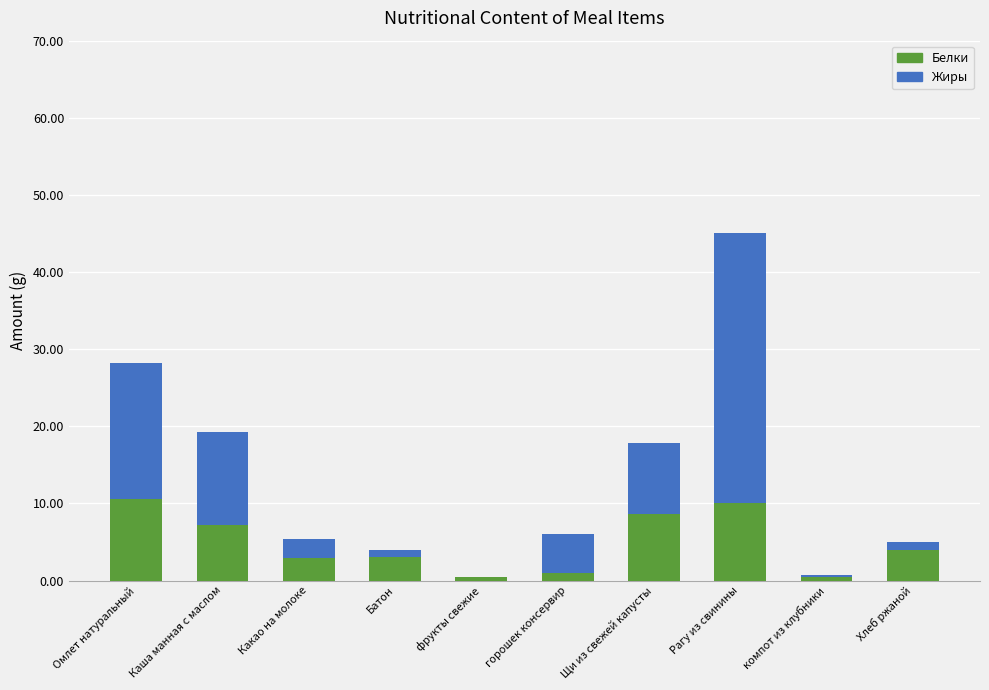

True or false: Белки has a value of 3.0 at Батон.

True